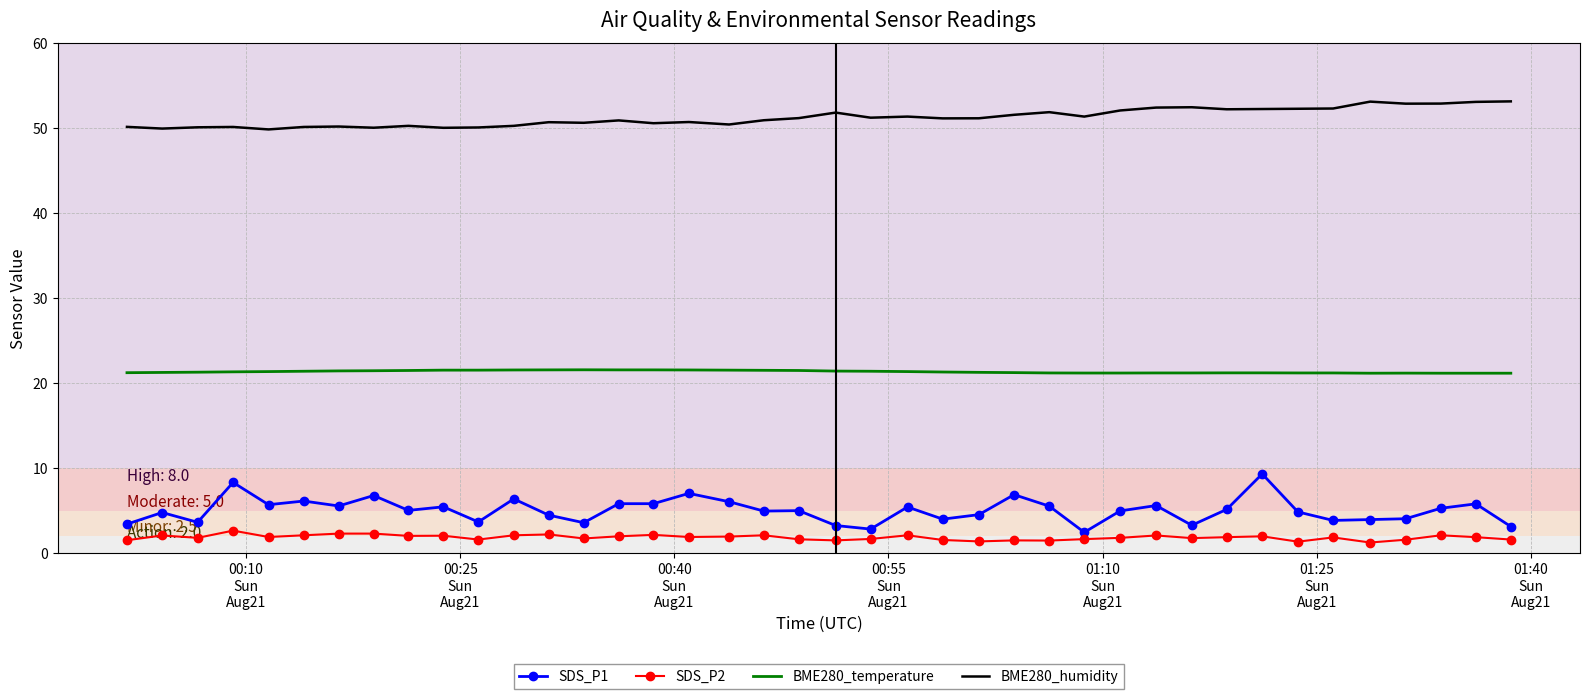

True or false: BME280_humidity and SDS_P1 cross at least once.

False